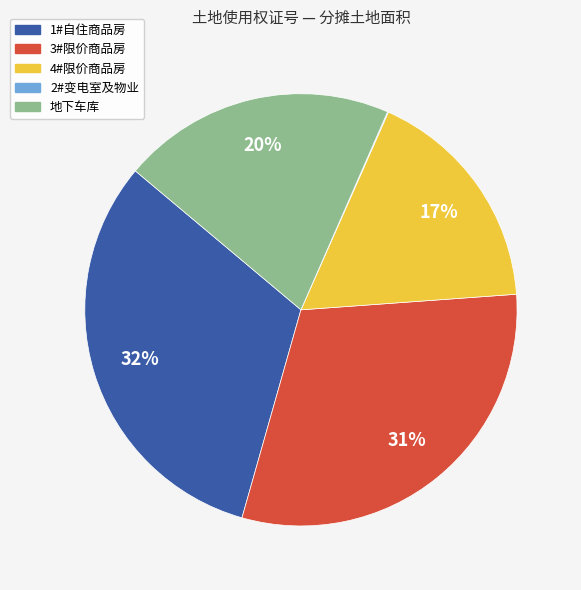

Which has a higher value, 1#自住商品房 or 4#限价商品房?

1#自住商品房